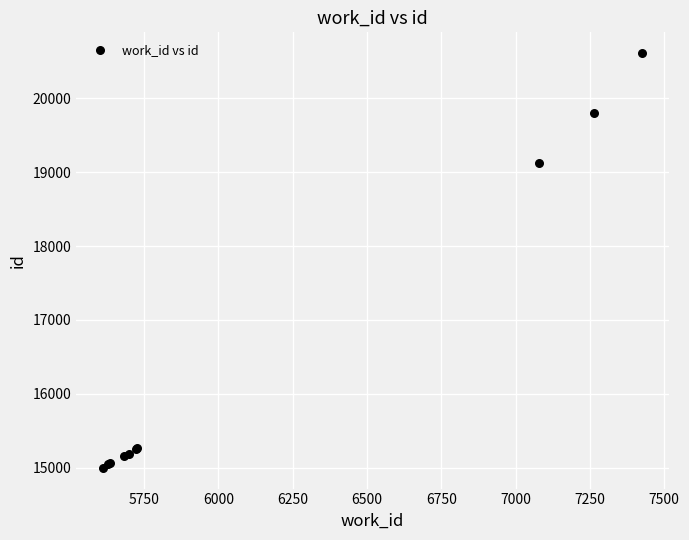

What Y value in the scatter plot is closest to 17805?

19125